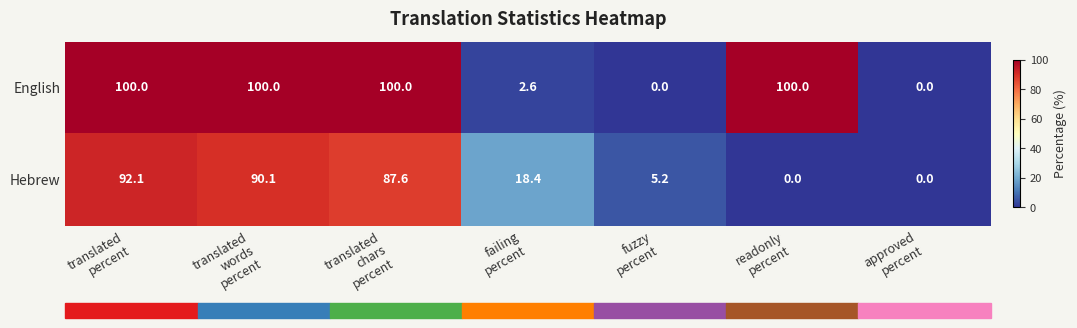

Rank the series by their average value, from lowest to highest.

Hebrew, English